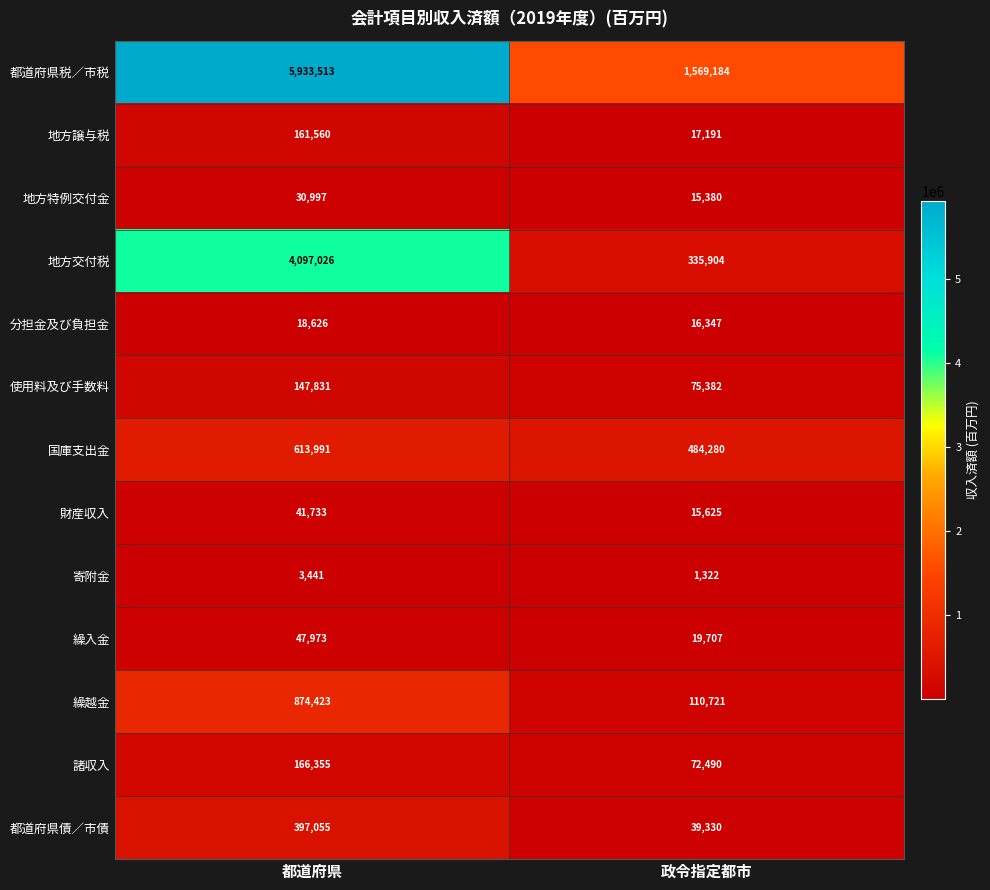

What value does the 地方特例交付金 series have at 政令指定都市, to the nearest 100?

15400